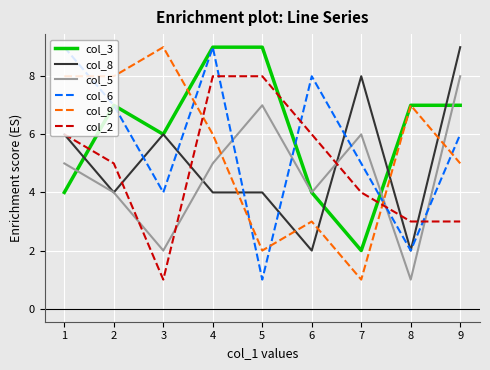

Which series has the largest total across all categories?

col_3